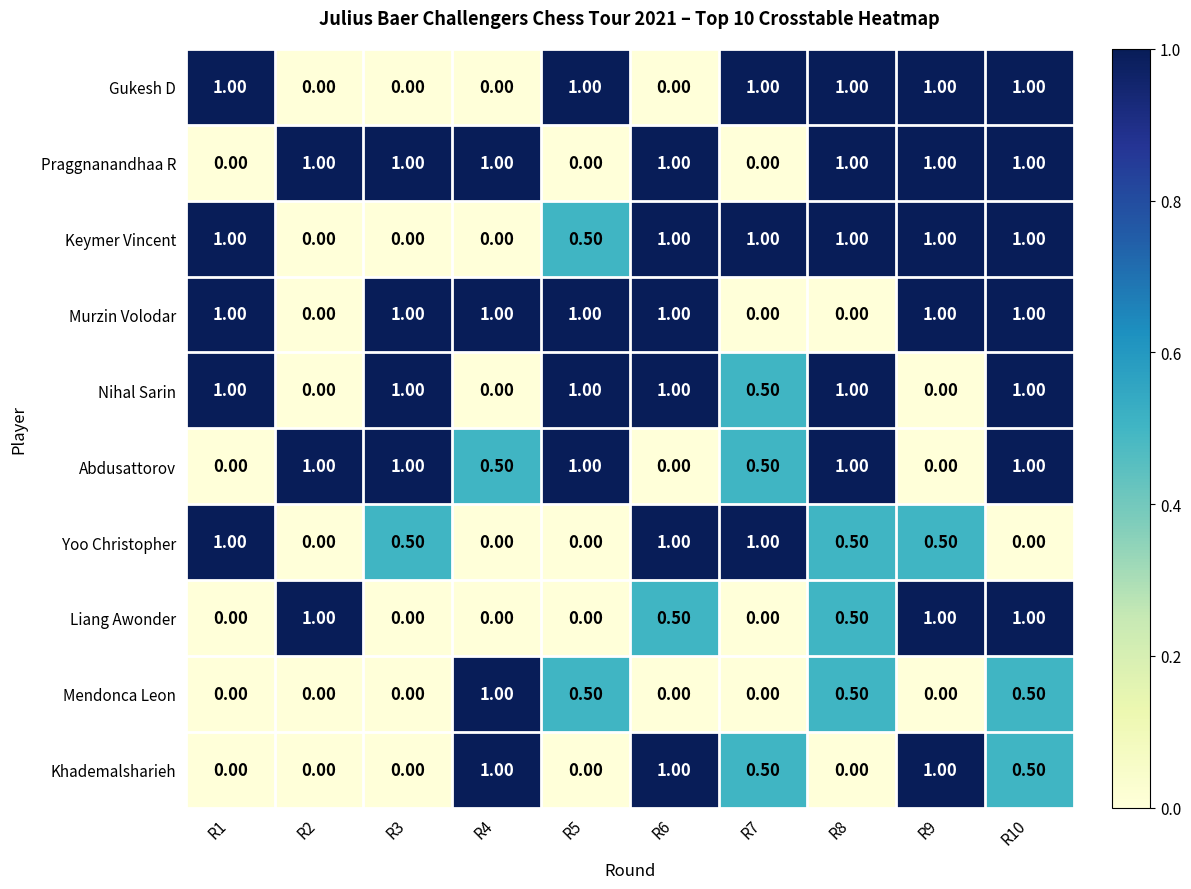

What is the maximum value shown in the chart?

1.0